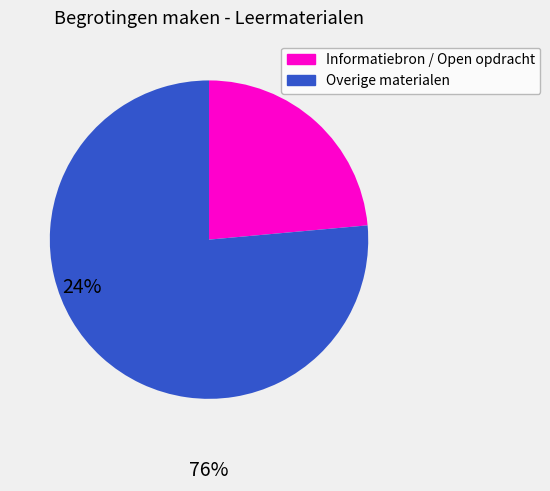

Does any single category account for the majority?

Yes